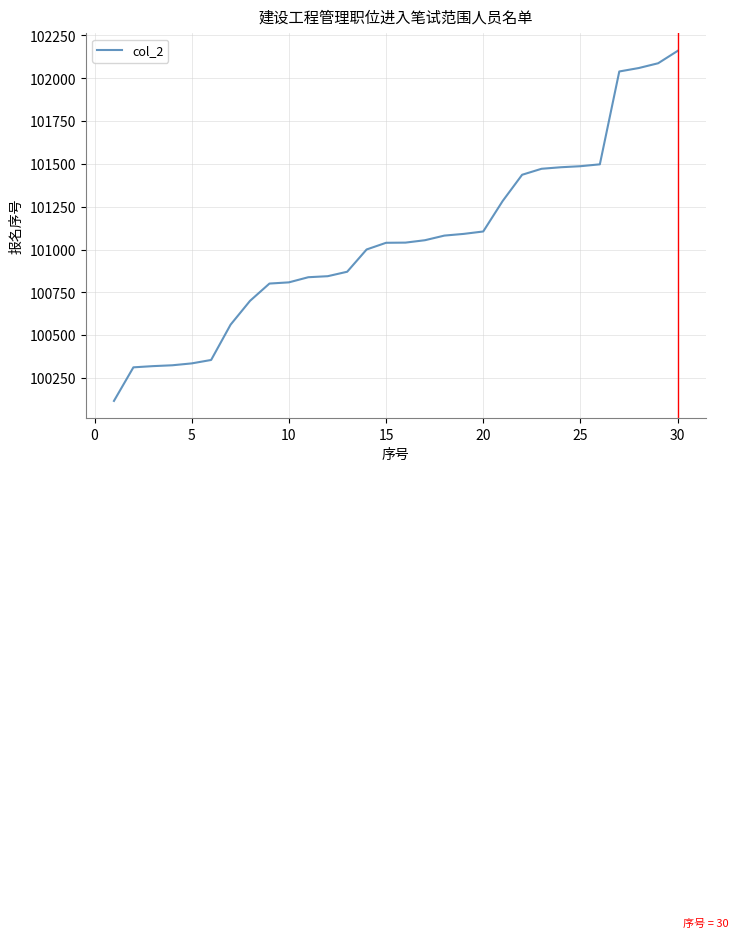

What is the smallest value displayed?

100117